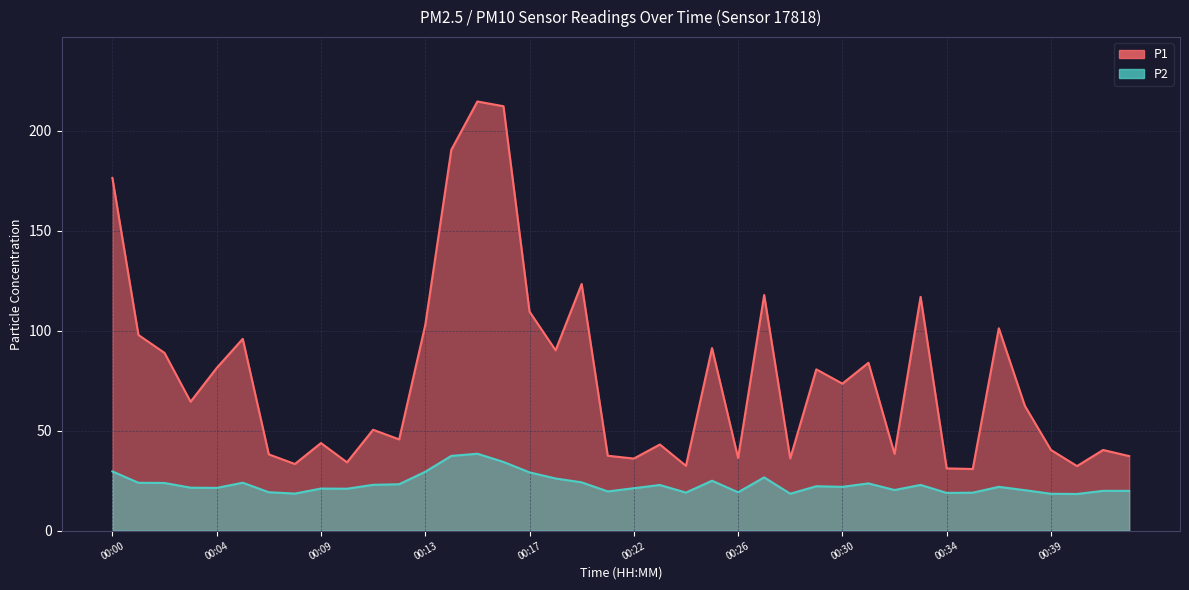

Reading left to right, transcribe all the data shown in this chart.

P1: 00:00=176.3	00:01=97.8	00:02=88.9	00:03=64.5	00:04=81.3	00:05=95.9	00:07=38.1	00:08=33.3	00:09=43.8	00:10=34.2	00:11=50.5	00:12=45.6	00:13=102.7	00:14=190.4	00:15=214.6	00:16=212.2	00:17=109.5	00:18=90.2	00:19=123.3	00:20=37.5	00:22=36.0	00:23=43.1	00:24=32.4	00:25=91.3	00:26=36.3	00:27=117.8	00:28=36.1	00:29=80.7	00:30=73.5	00:31=83.9	00:32=38.4	00:33=116.9	00:34=31.1	00:35=30.8	00:37=101.2	00:38=62.4	00:39=40.4	00:40=32.3	00:41=40.4	00:42=37.3
P2: 00:00=29.6	00:01=23.9	00:02=23.9	00:03=21.5	00:04=21.4	00:05=24.0	00:07=19.2	00:08=18.6	00:09=21.1	00:10=21.0	00:11=22.9	00:12=23.2	00:13=29.4	00:14=37.4	00:15=38.5	00:16=34.4	00:17=29.1	00:18=26.1	00:19=24.2	00:20=19.6	00:22=21.2	00:23=22.9	00:24=19.1	00:25=25.0	00:26=19.2	00:27=26.6	00:28=18.5	00:29=22.2	00:30=21.9	00:31=23.6	00:32=20.3	00:33=22.9	00:34=18.9	00:35=19.0	00:37=21.9	00:38=20.2	00:39=18.4	00:40=18.4	00:41=19.9	00:42=19.9